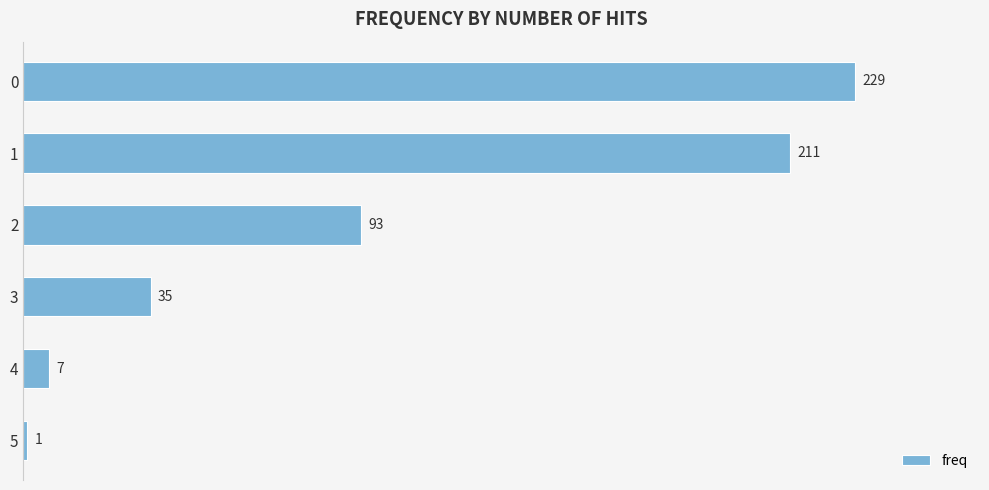

What is the change in value from 0 to 1?

-18